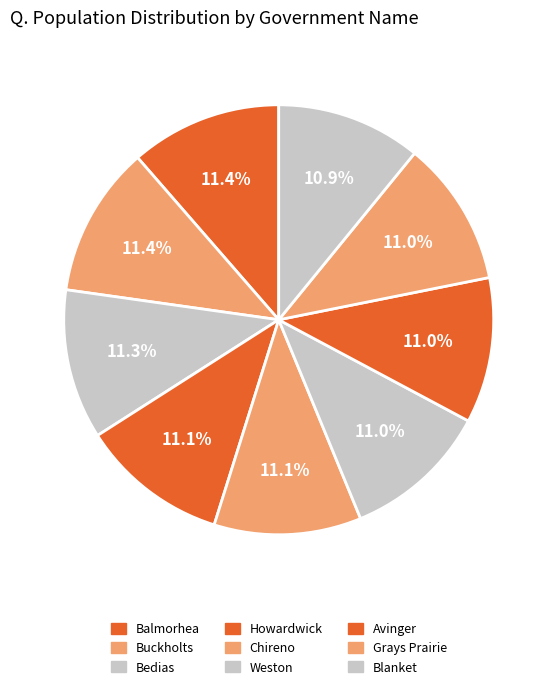

The Buckholts slice represents 22% of the pie. True or false?

False